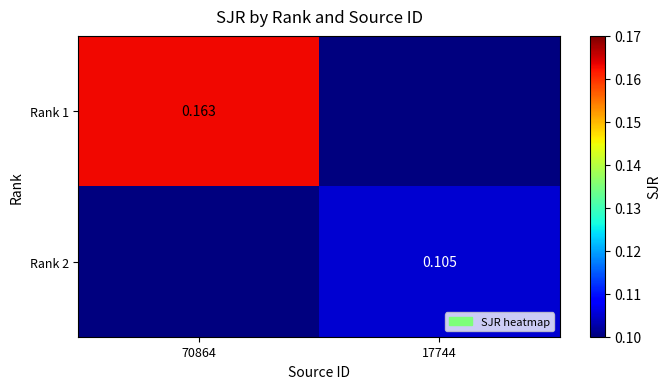

True or false: Rank 2 has a value of 0.1 at 17744.

True